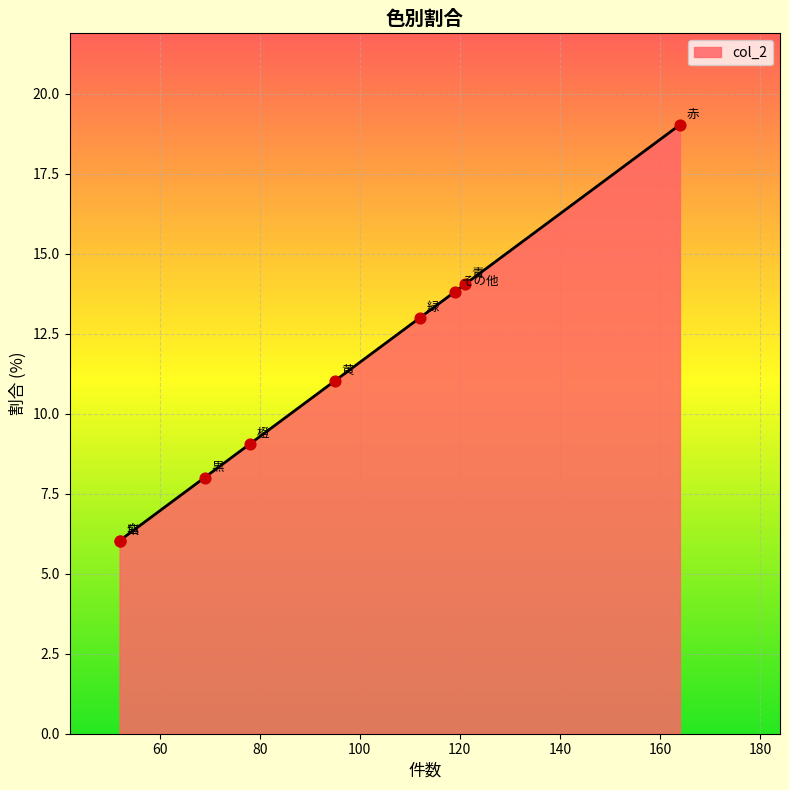

Which has a higher value, 白 or 青?

青